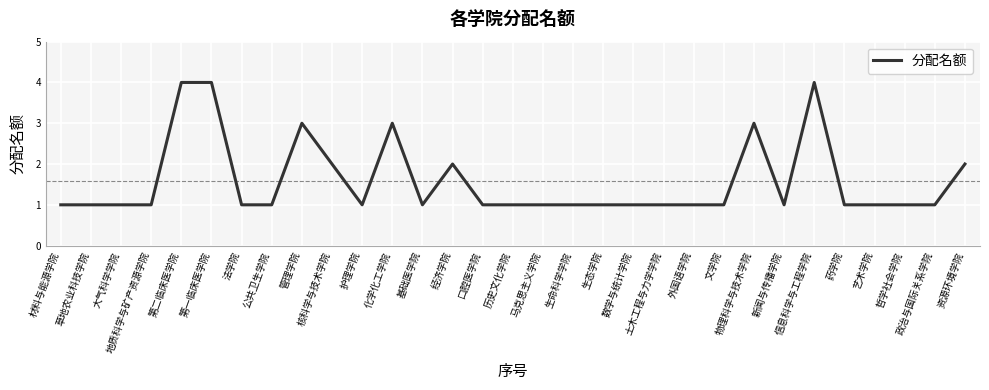

Reading right to left, transcribe all the data shown in this chart.

2	1	1	1	1	4	1	3	1	1	1	1	1	1	1	1	1	2	1	3	1	2	3	1	1	4	4	1	1	1	1